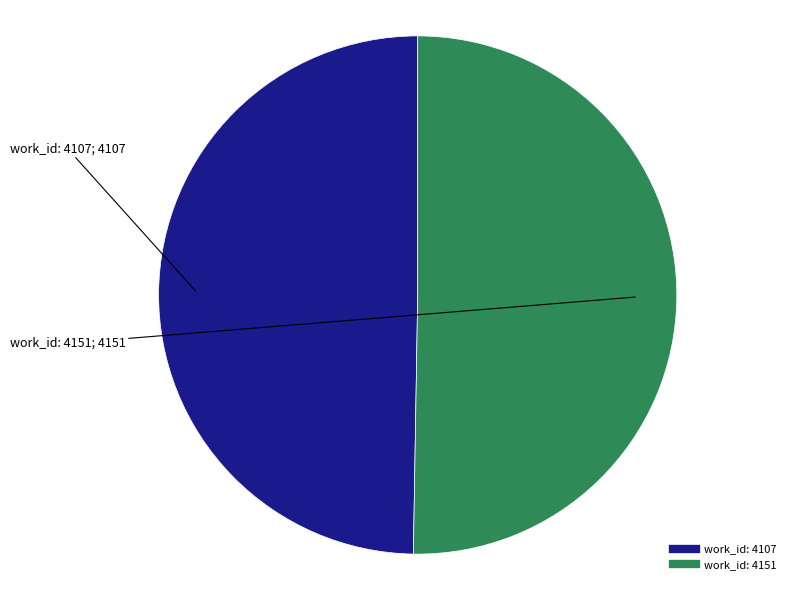

Is the sum of work_id: 4151 and work_id: 4107 greater than half?

Yes